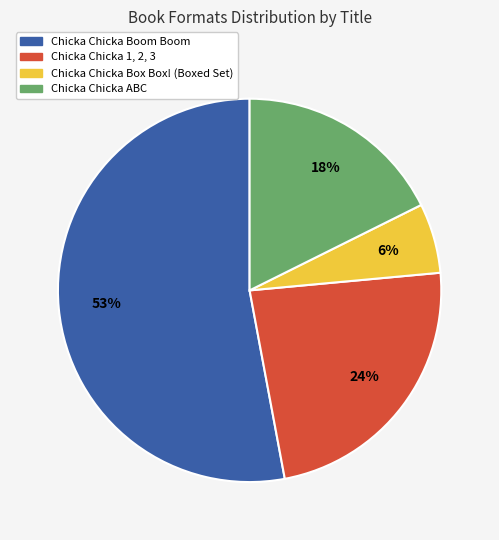

The Chicka Chicka Boom Boom slice represents 53% of the pie. True or false?

True